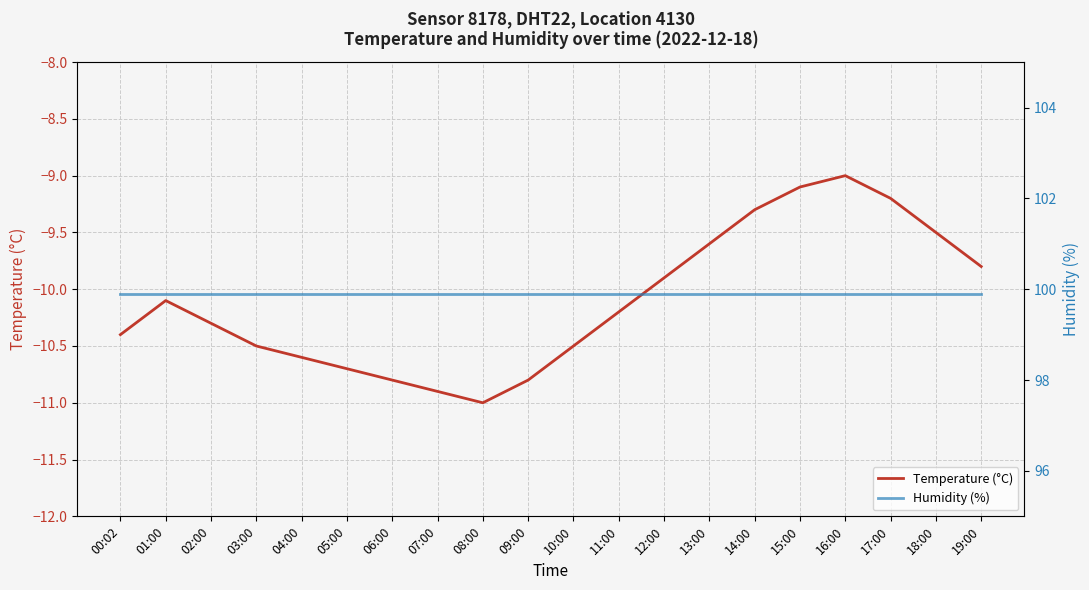

What is the spread (max minus min) of values at 09:00?

110.7